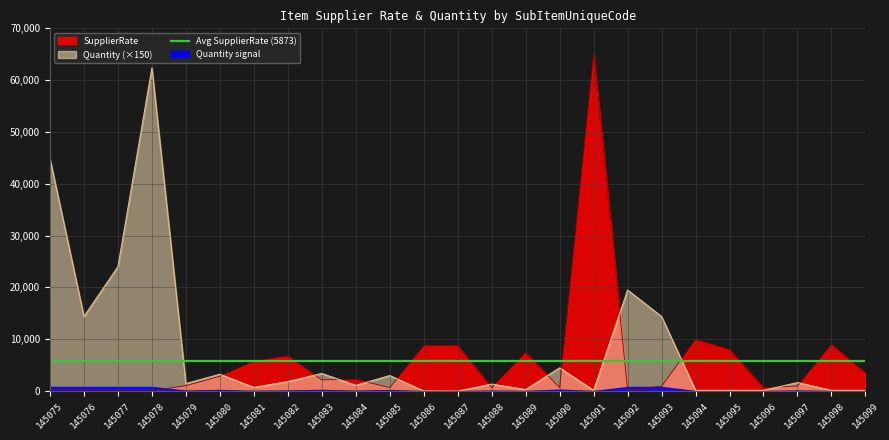

Which has a higher value, 145084 or 145092?

145084